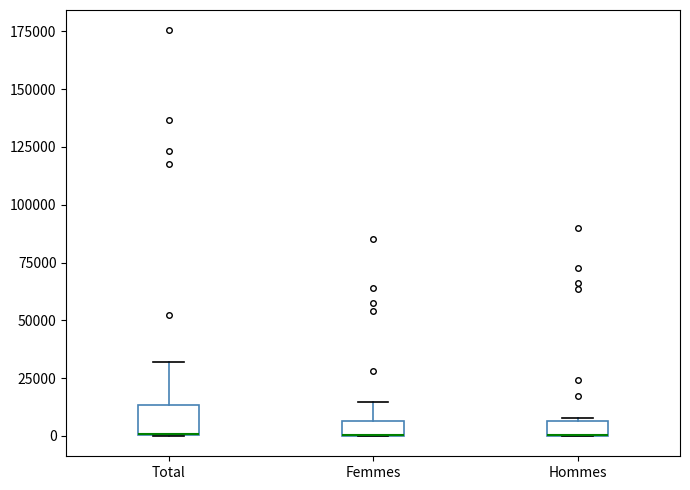

Where is the upper edge of the box for Femmes on the y-axis? The values are not printed on the chart, so give them approximately, as read against the axis.

5000